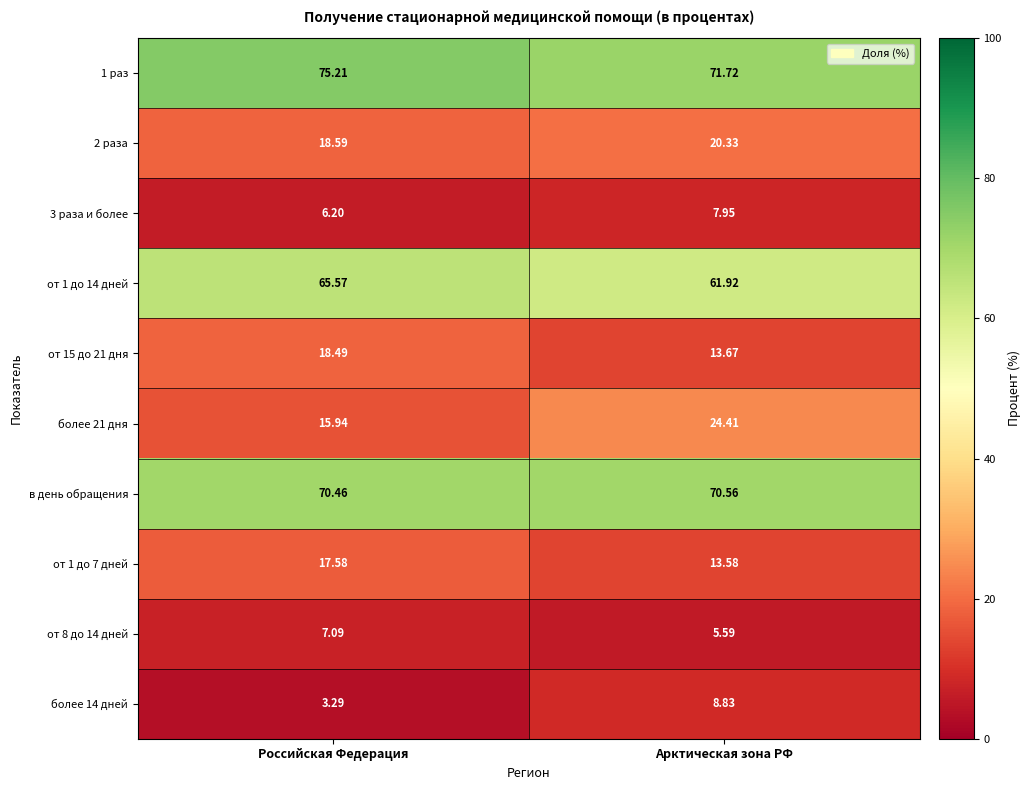

Where does the 3 раза и более series first go above 7?

Арктическая зона РФ